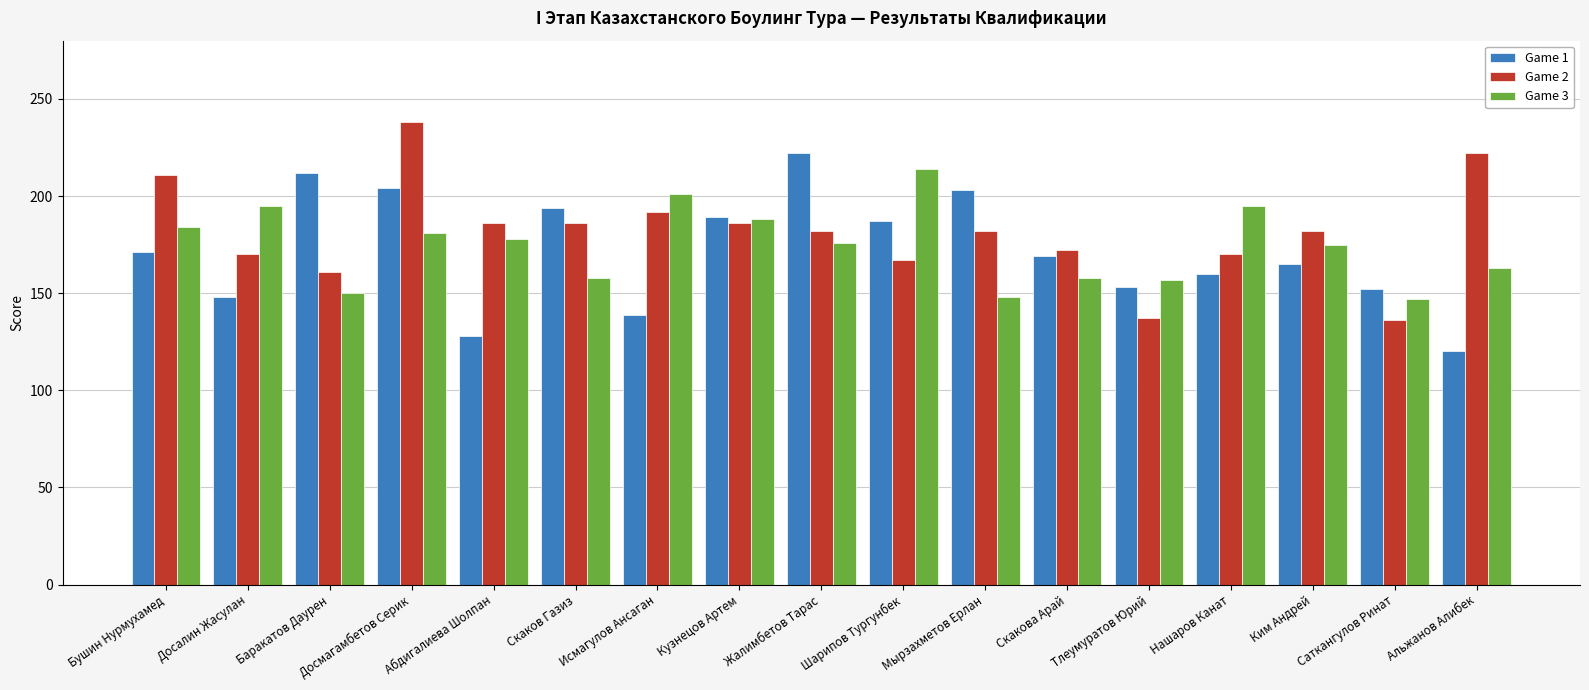

Which category has the lowest value in the Game 1 series?

Альжанов Алибек